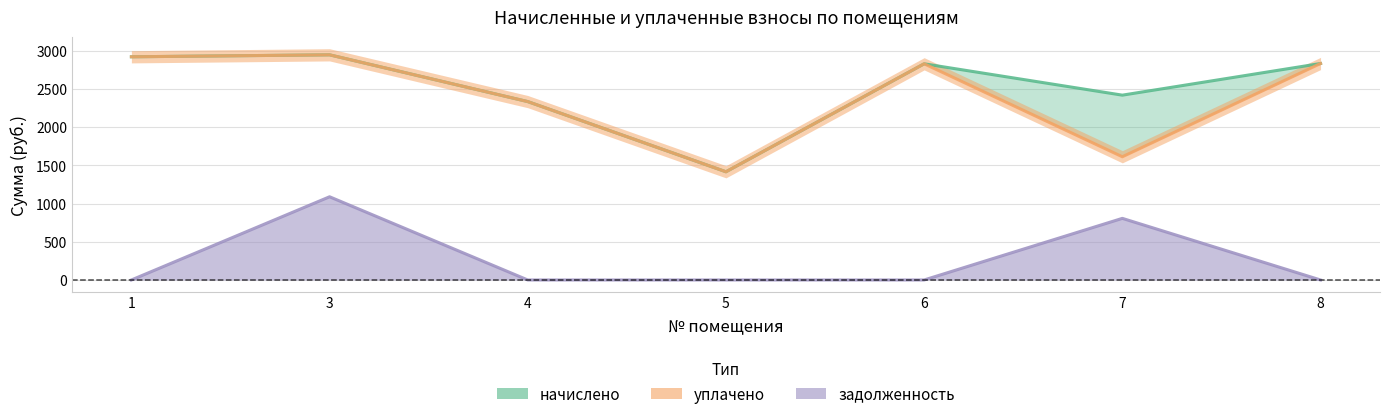

How many distinct data groups are displayed?

3